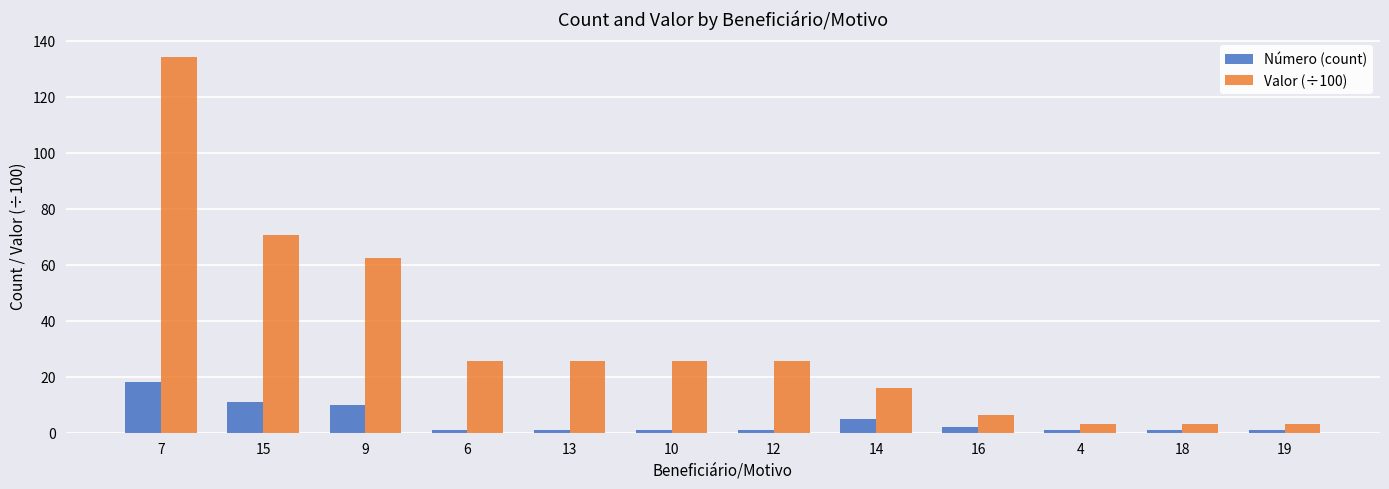

Reading left to right, extract all data points from this chart.

Número (count): 7=18.0	15=11.0	9=10.0	6=1.0	13=1.0	10=1.0	12=1.0	14=5.0	16=2.0	4=1.0	18=1.0	19=1.0
Valor (÷100): 7=134.0	15=70.4	9=62.4	6=25.6	13=25.6	10=25.6	12=25.6	14=16.0	16=6.4	4=3.2	18=3.2	19=3.2